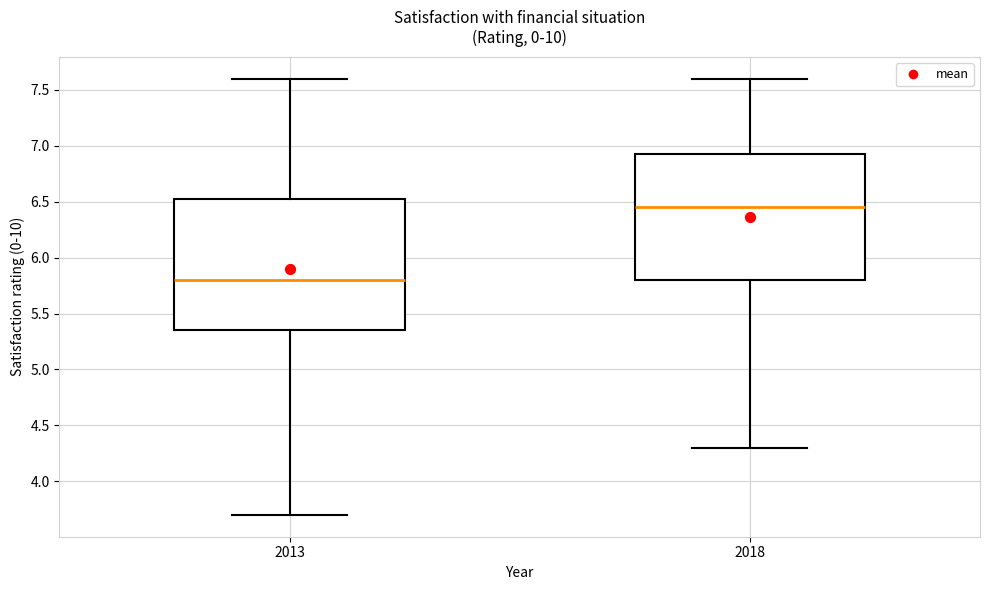

Which box has the highest median line?

2018